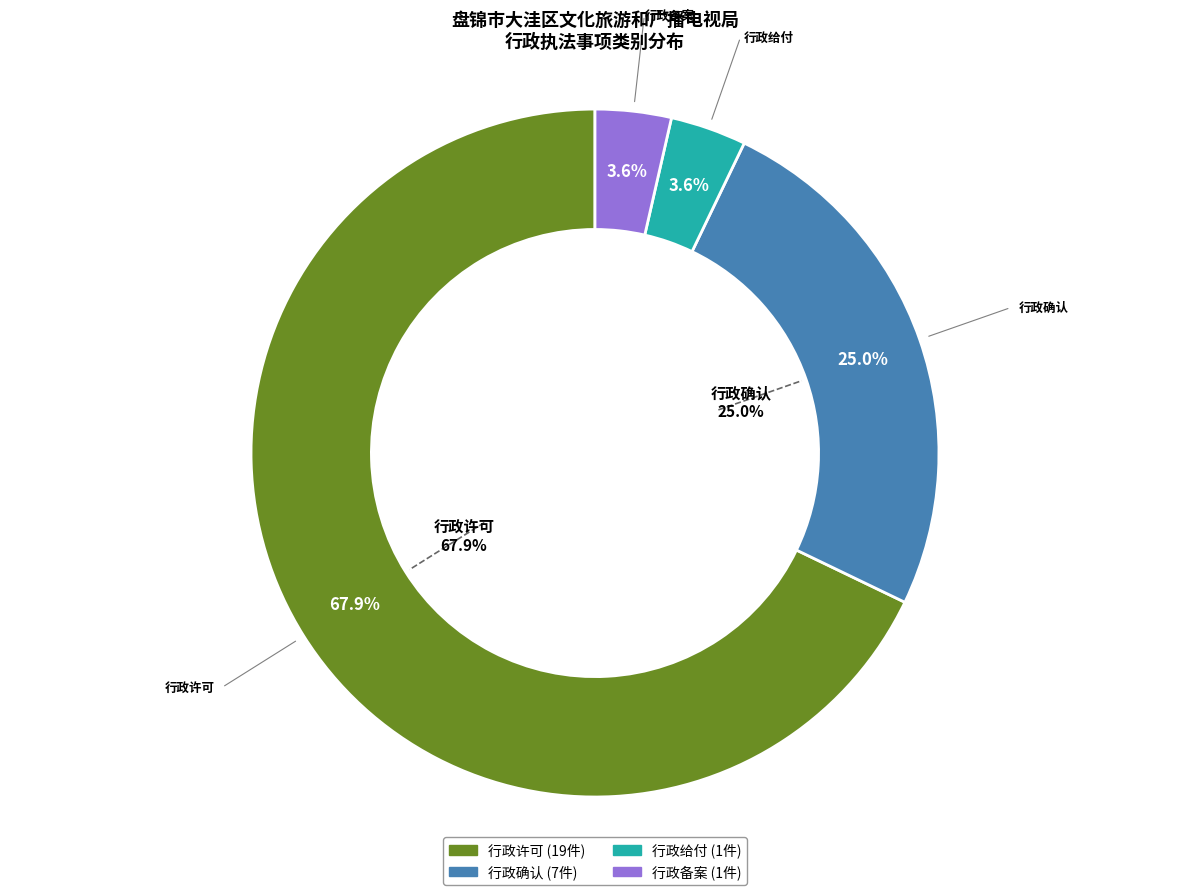

How much of the chart is everything except 行政备案?

96.4%